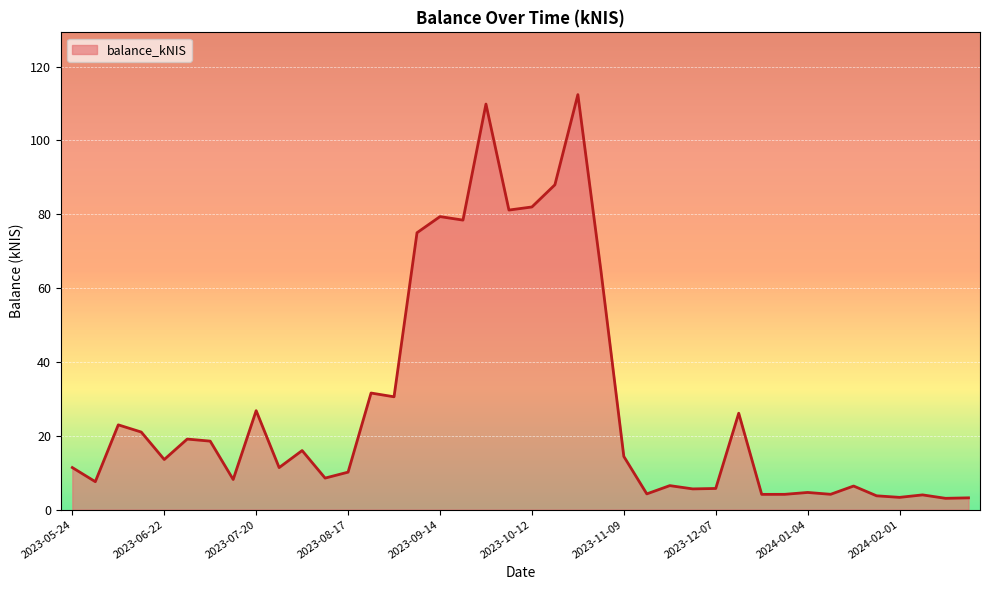

What is the smallest value displayed?

3.1